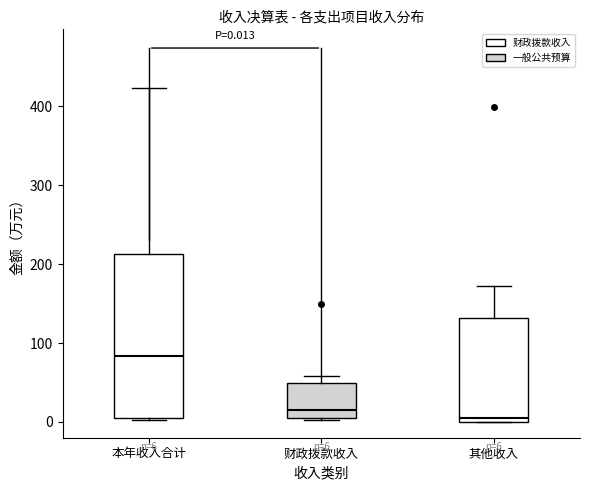

Which box's median line is the highest?

本年收入合计